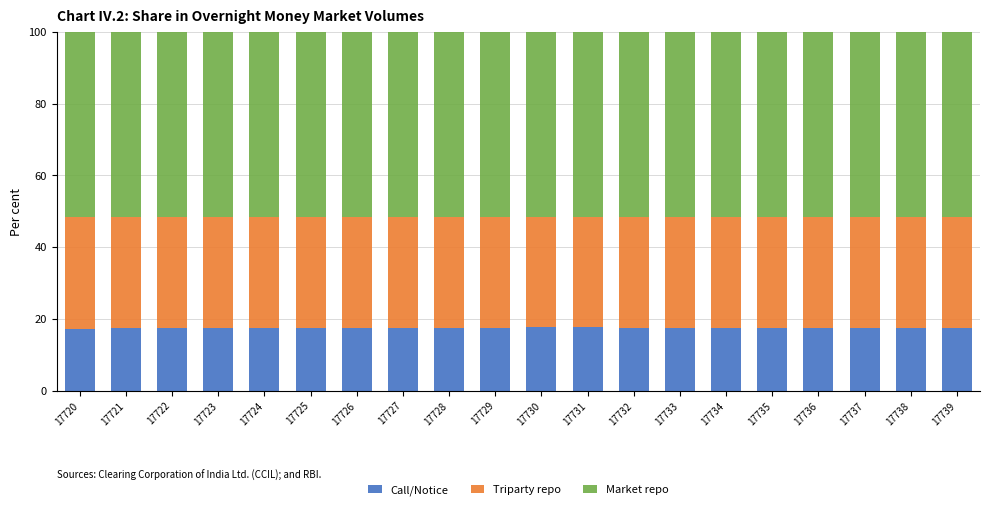

What is the difference between the maximum and minimum values in the Call/Notice series?

0.4